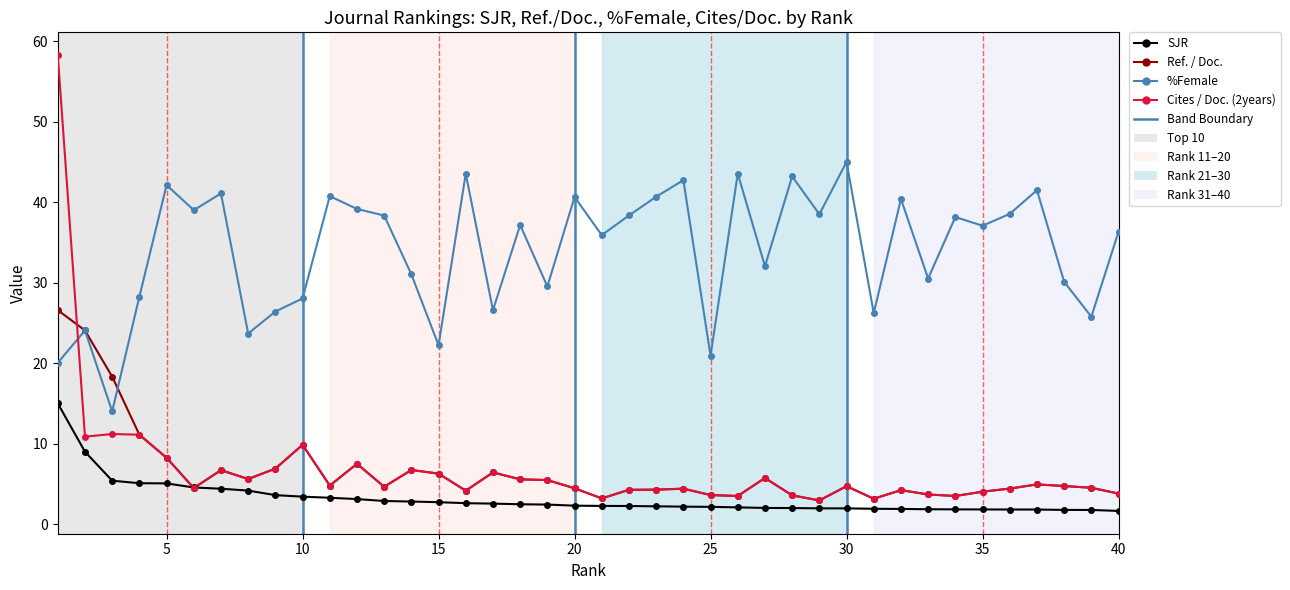

What is the lowest value of the SJR series?

1.6